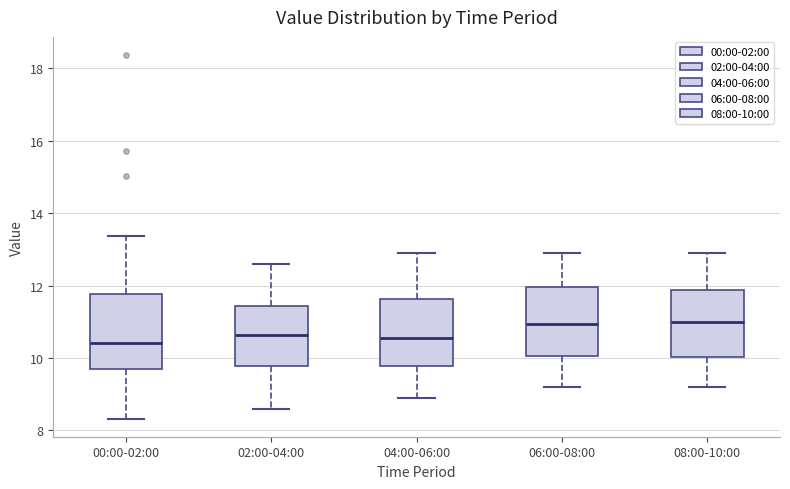

Where is the lower edge of the box for 00:00-02:00 on the y-axis? The values are not printed on the chart, so give them approximately, as read against the axis.

9.8